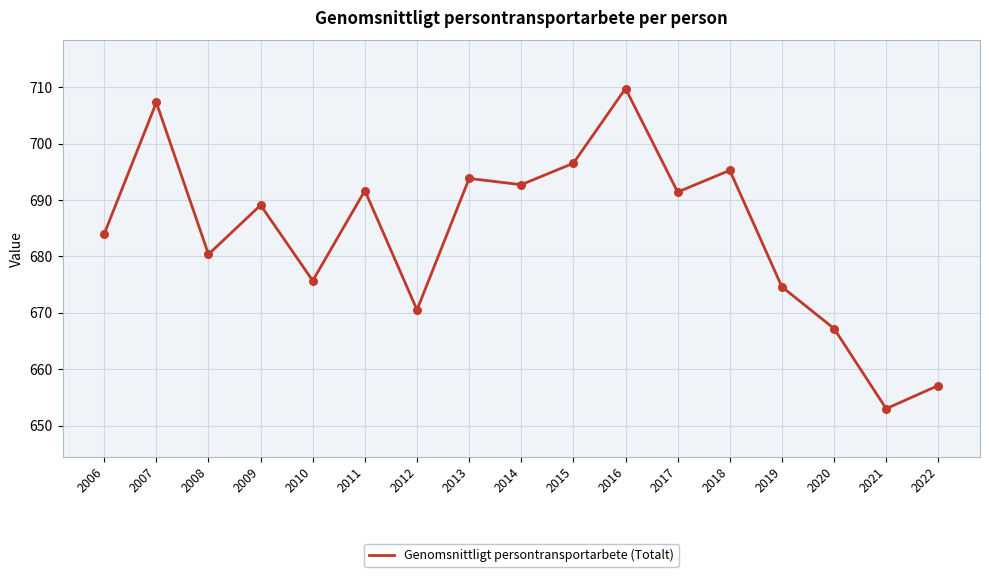

Which has a higher value, 2018 or 2014?

2018